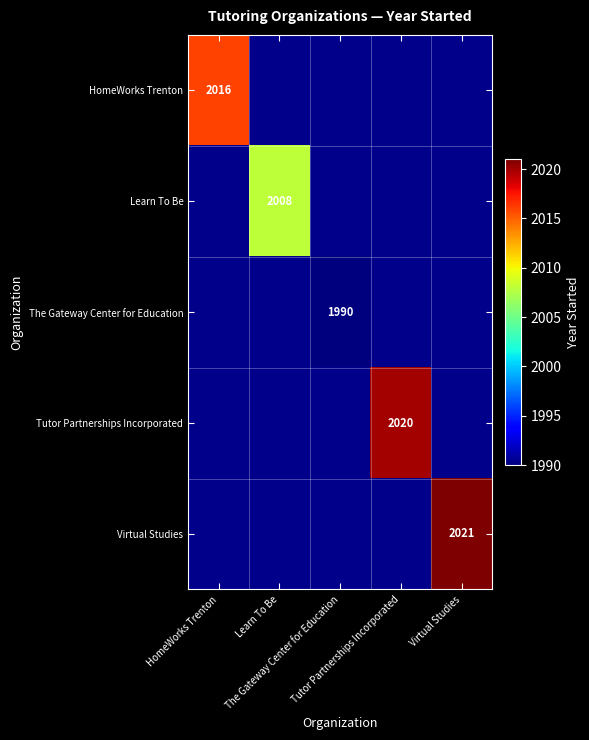

Which category has the highest value in the The Gateway Center for Education series?

The Gateway Center for Education